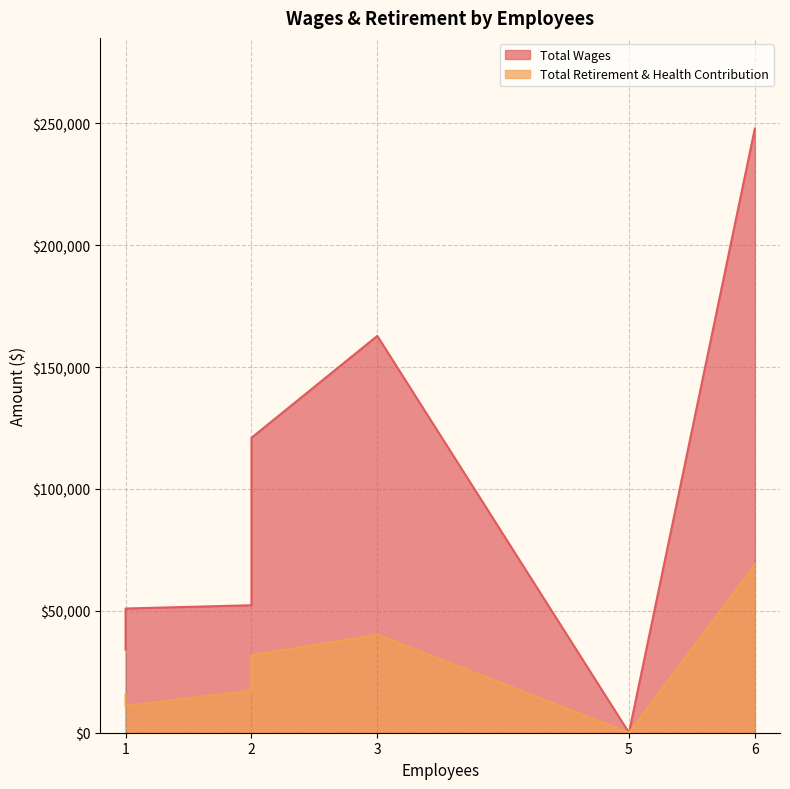

Count the number of data series in this chart.

2